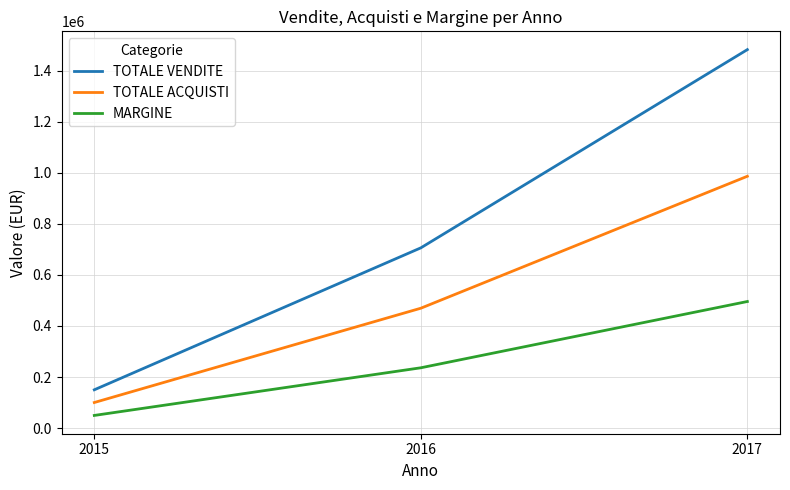

Rank the series by their maximum value, from highest to lowest.

TOTALE VENDITE, TOTALE ACQUISTI, MARGINE